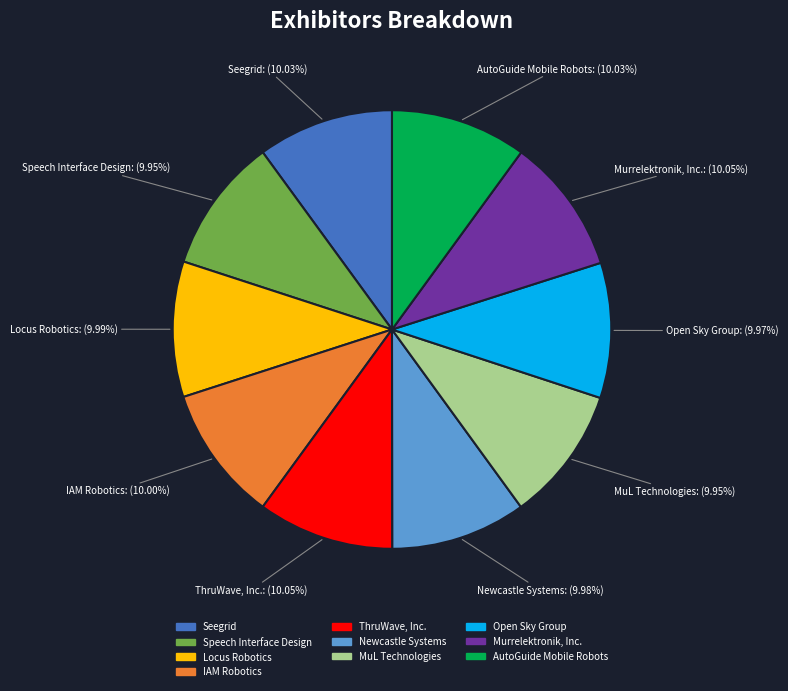

Is Murrelektronik, Inc. the majority of the pie?

No